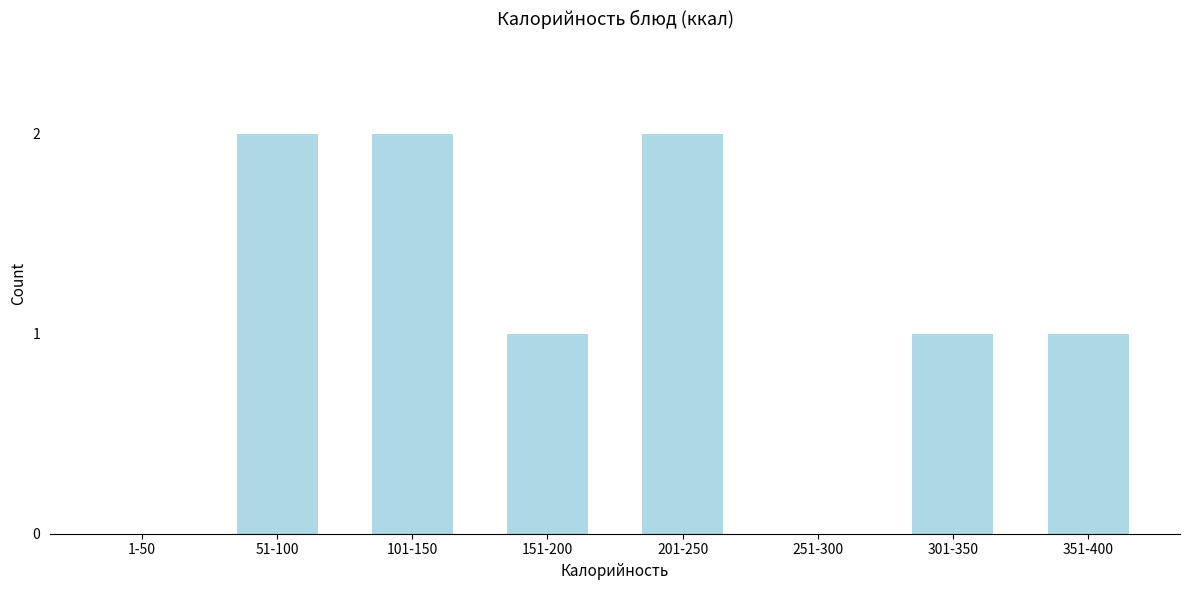

Reading left to right, extract all data points from this chart.

1-50=0	51-100=2	101-150=2	151-200=1	201-250=2	251-300=0	301-350=1	351-400=1